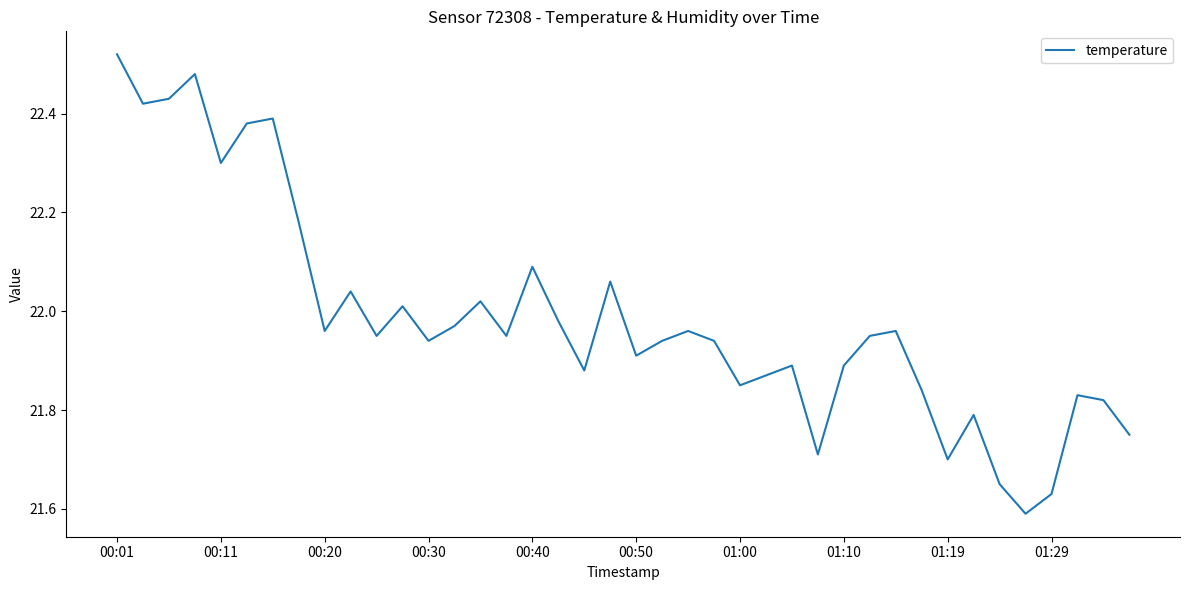

What is the difference between the maximum and minimum values?

0.9